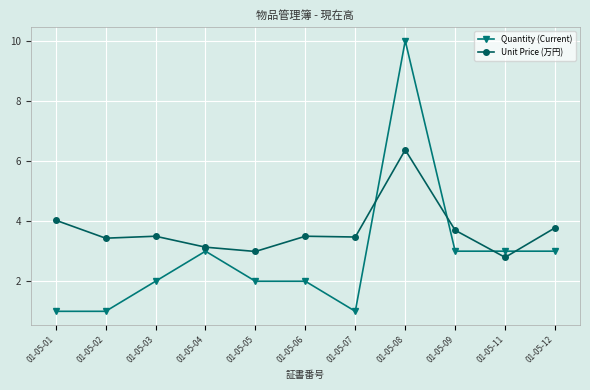

What is the difference between the highest and lowest values at 01-05-08?

3.6